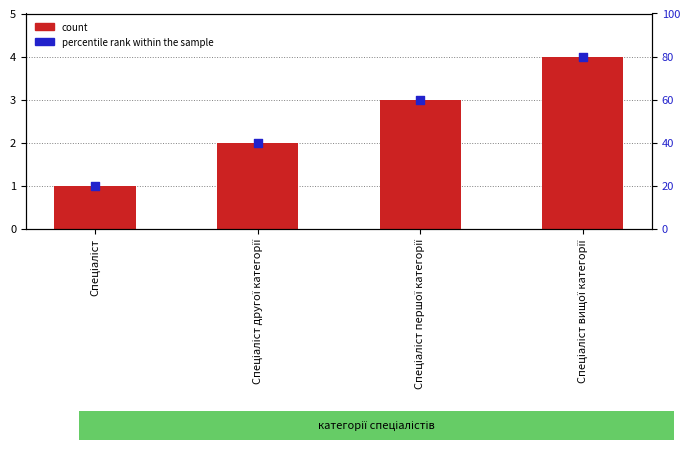

What are all the series names shown in the legend?

count, percentile rank within the sample